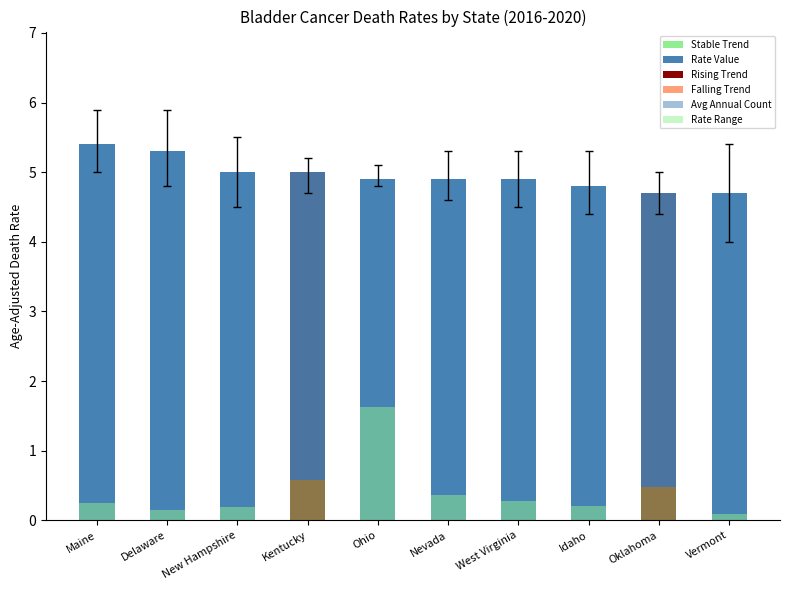

Is it true that Non-Cash Assets equals 3.0 at Vermont?

False